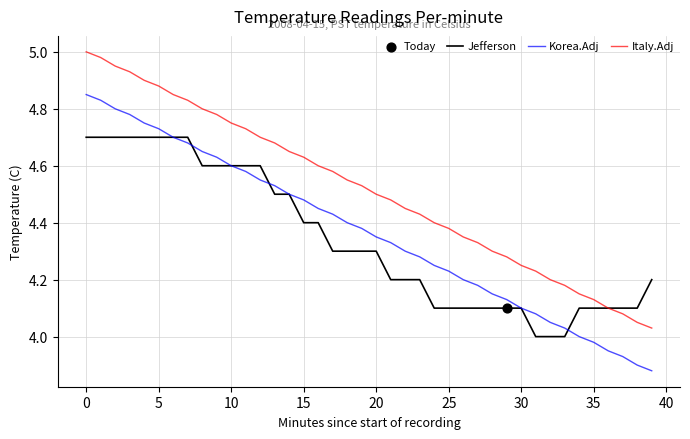

Which series has the largest total across all categories?

Italy.Adj